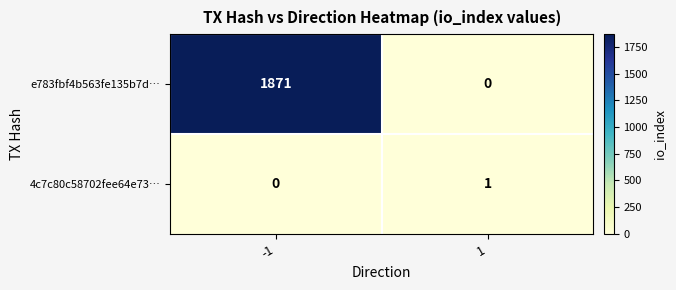

Count the number of data series in this chart.

2